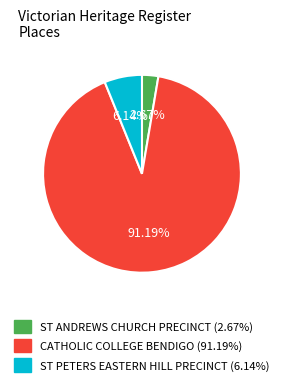

Rank the categories by value from lowest to highest.

ST ANDREWS CHURCH PRECINCT, ST PETERS EASTERN HILL PRECINCT, CATHOLIC COLLEGE BENDIGO